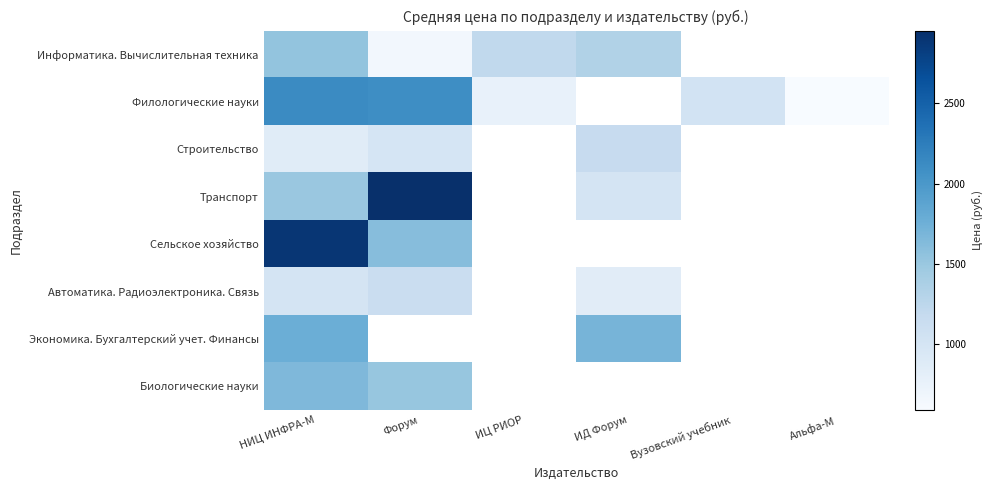

Where is Строительство nearest to the value 1015?

Форум